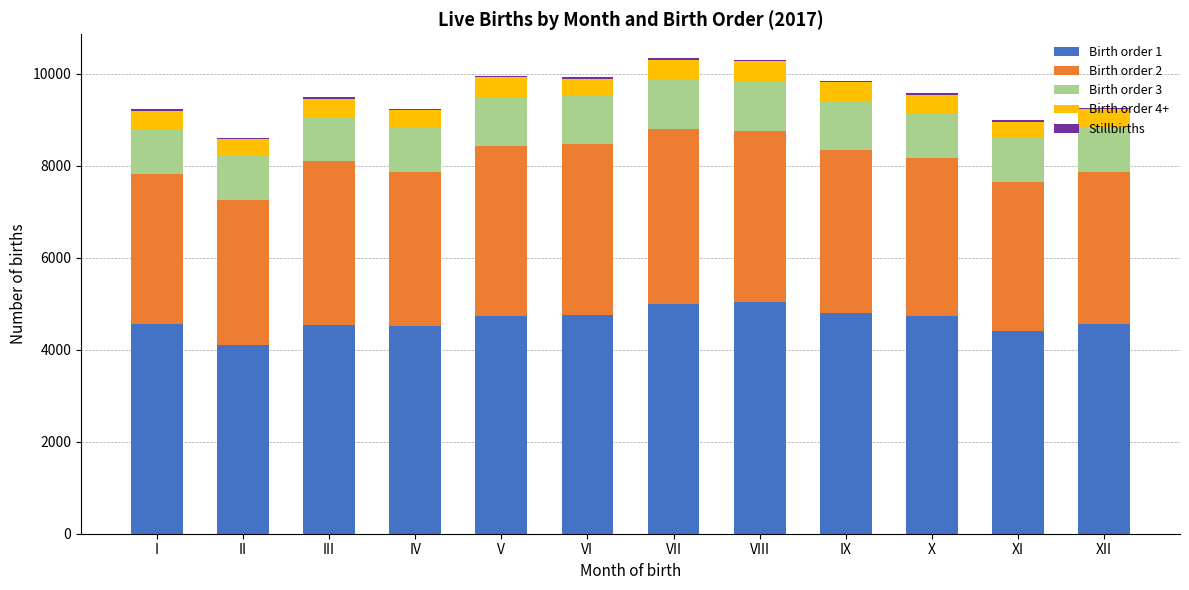

The value of Birth order 1 at IV is 4507. True or false?

True